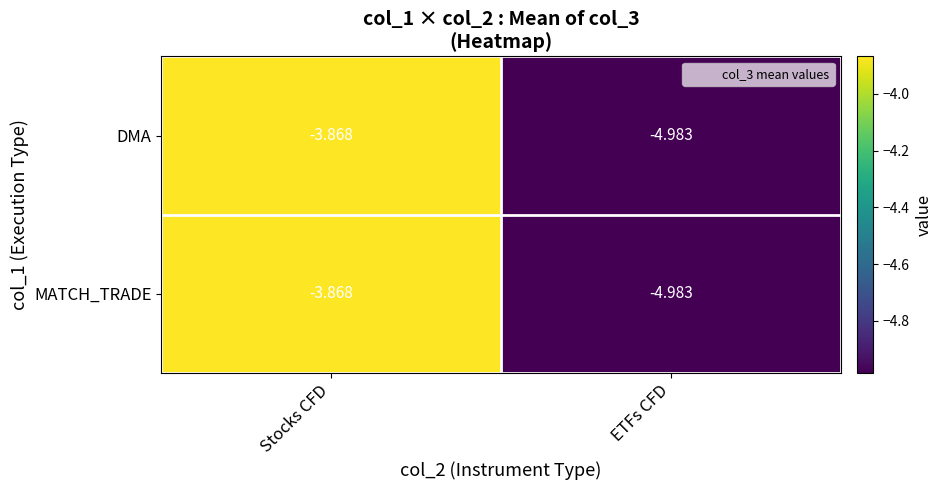

Which category has the highest value across all series?

Stocks CFD